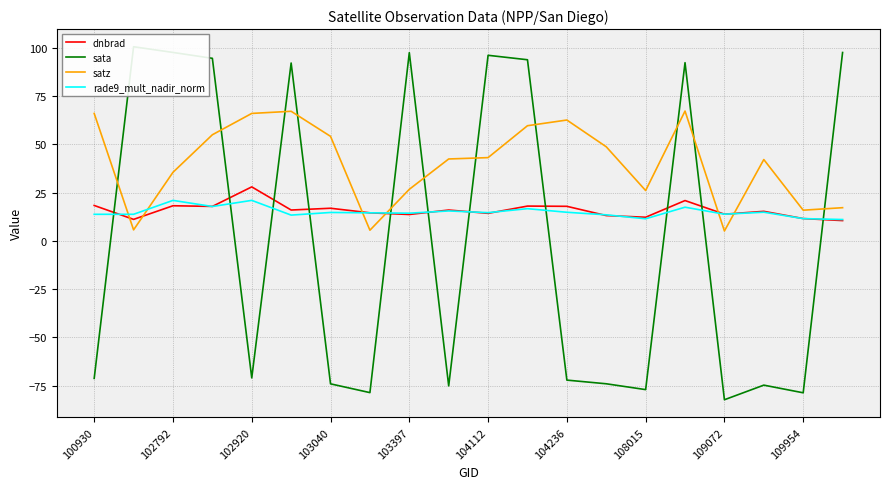

What is the highest value of the satz series?

67.3